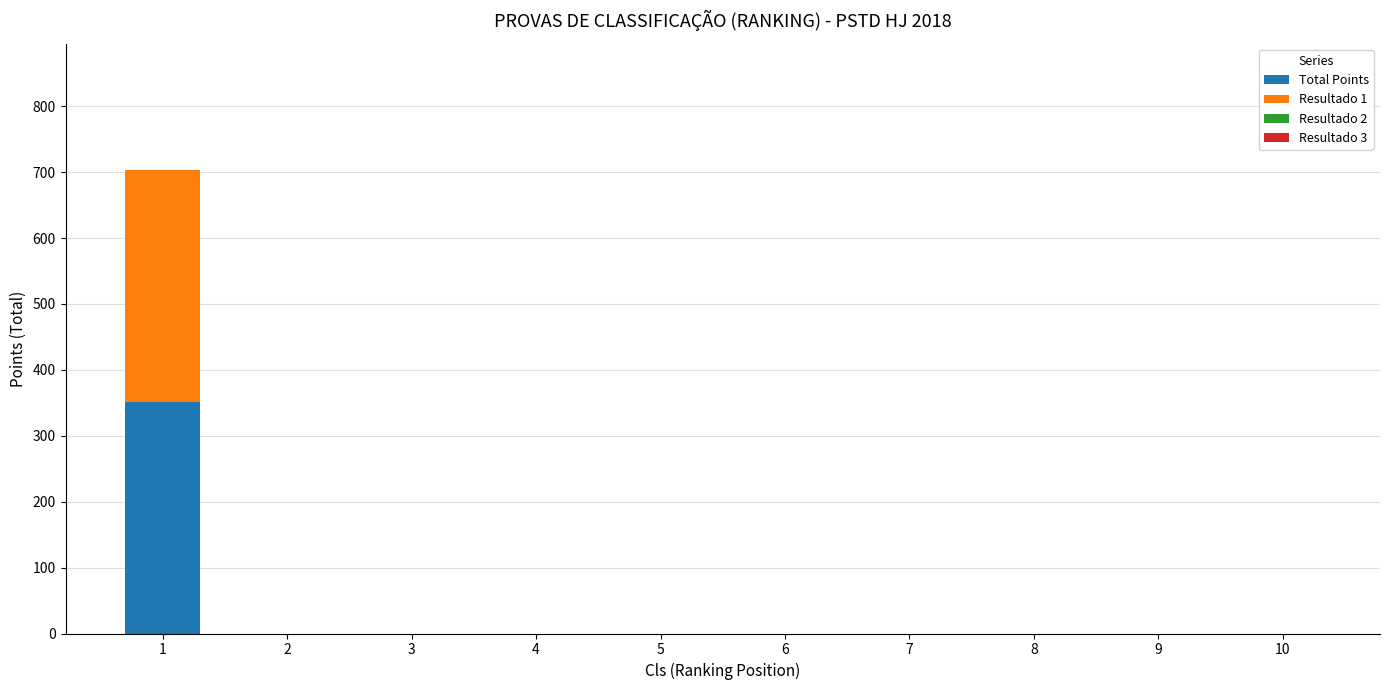

The value of Total Points at 3 is 0. True or false?

True